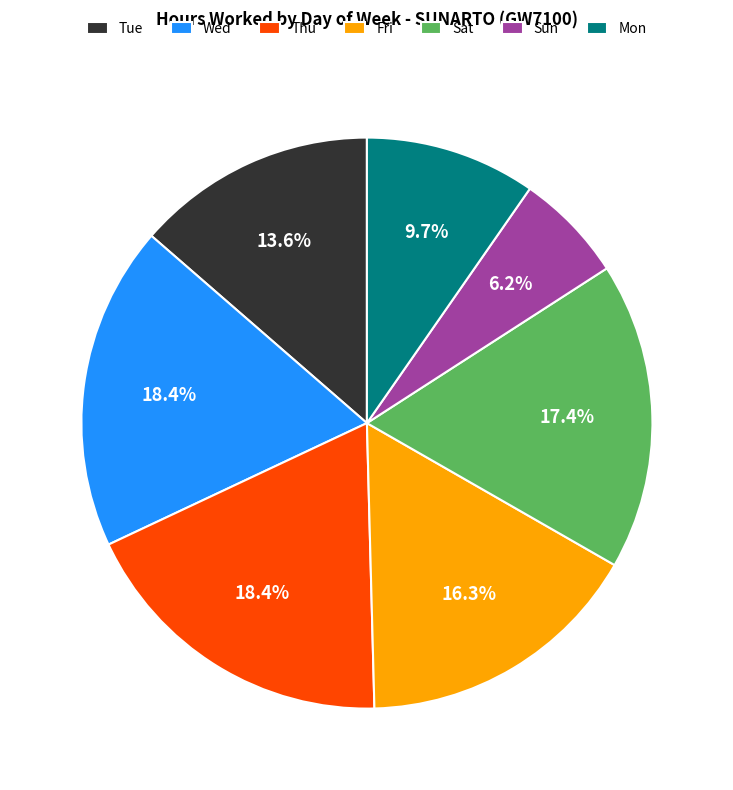

Is there a majority slice in this chart?

No